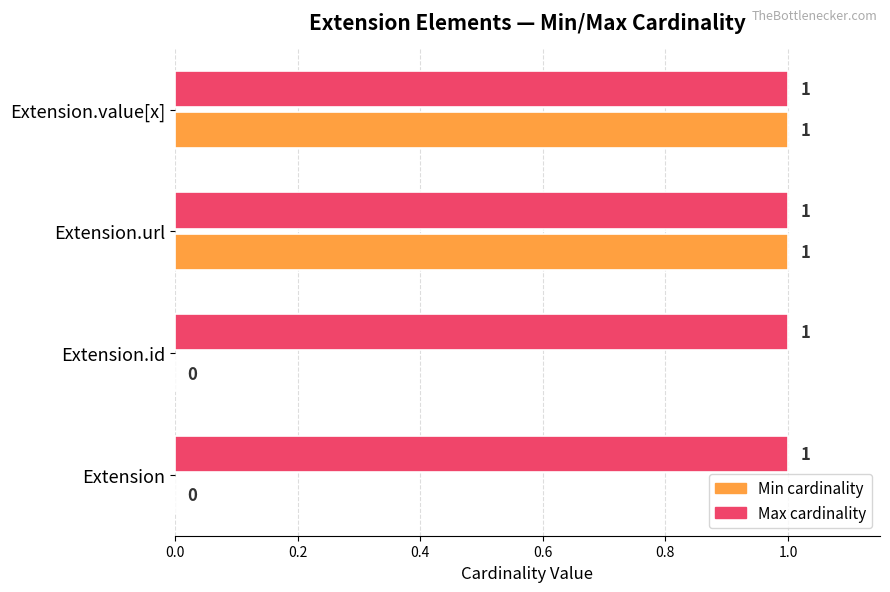

How many series are shown in this chart?

2